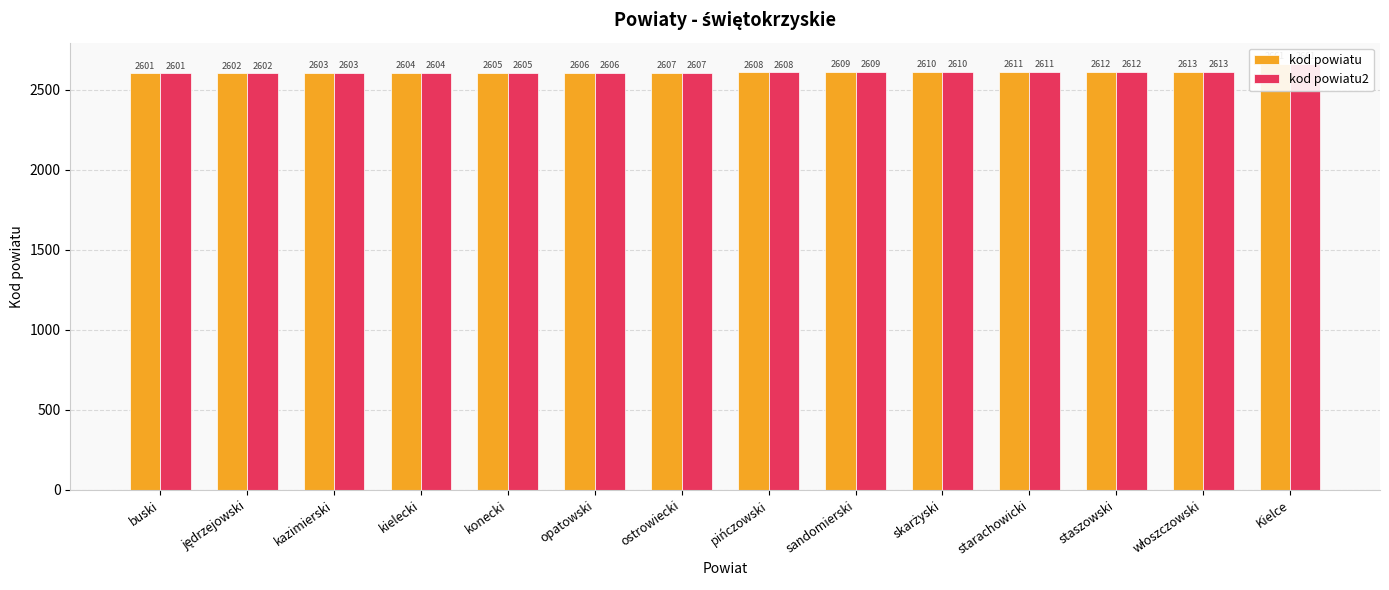

At which label is kod powiatu2 closest to 2631?

włoszczowski